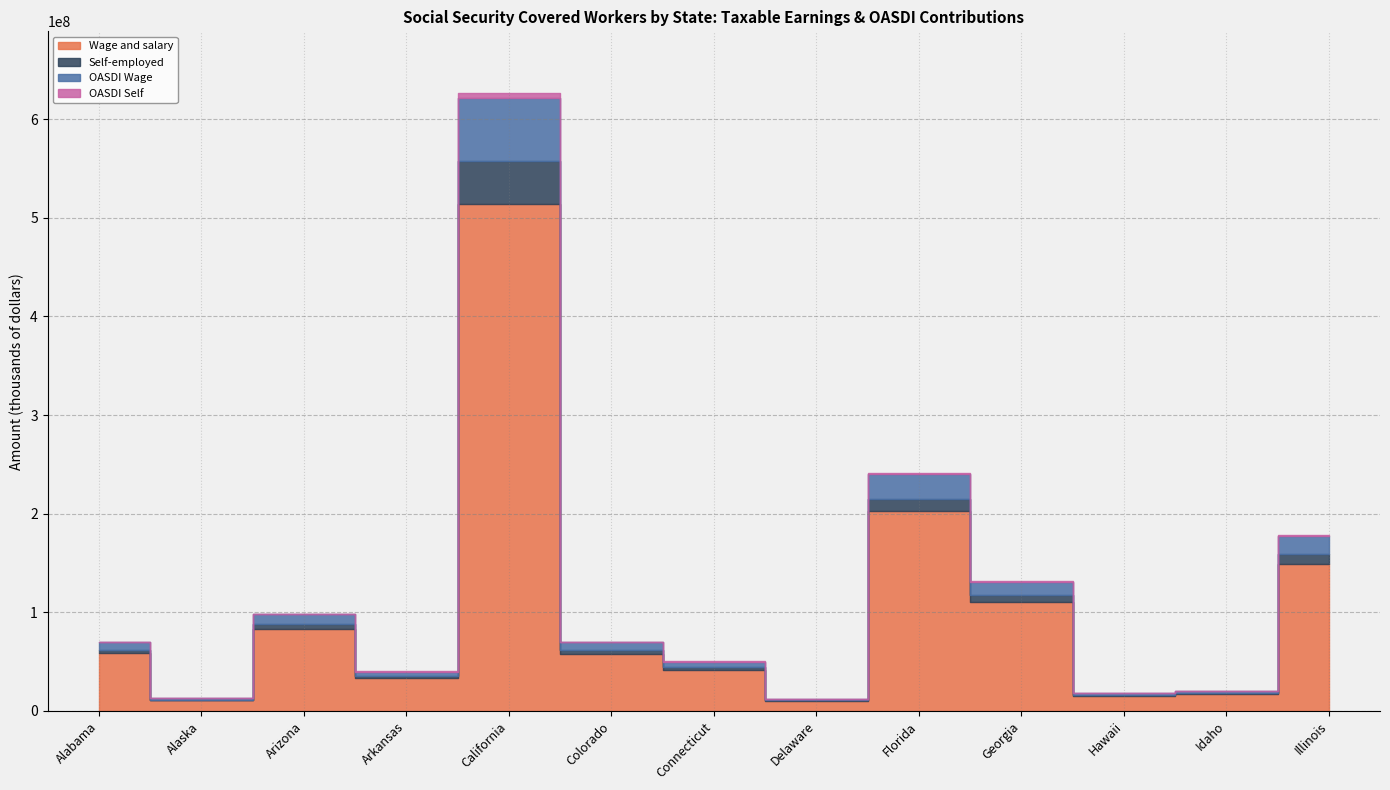

What position from the right is Hawaii?

3